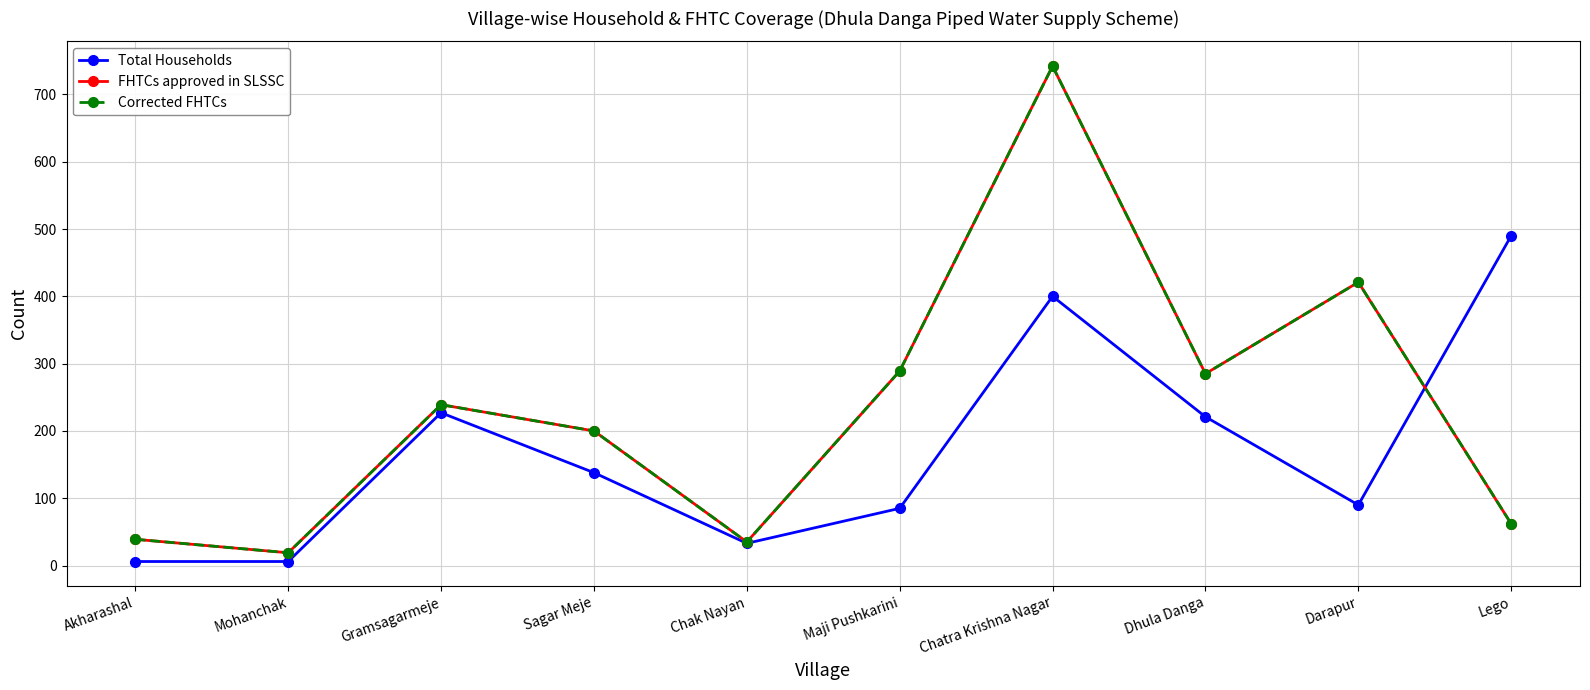

Reading left to right, what are all the values shown in this chart?

Total Households: 6	6	227	138	33	85	400	221	90	490
FHTCs approved in SLSSC: 39	19	239	200	35	289	742	285	421	62
Corrected FHTCs: 39	19	239	200	35	289	742	285	421	62